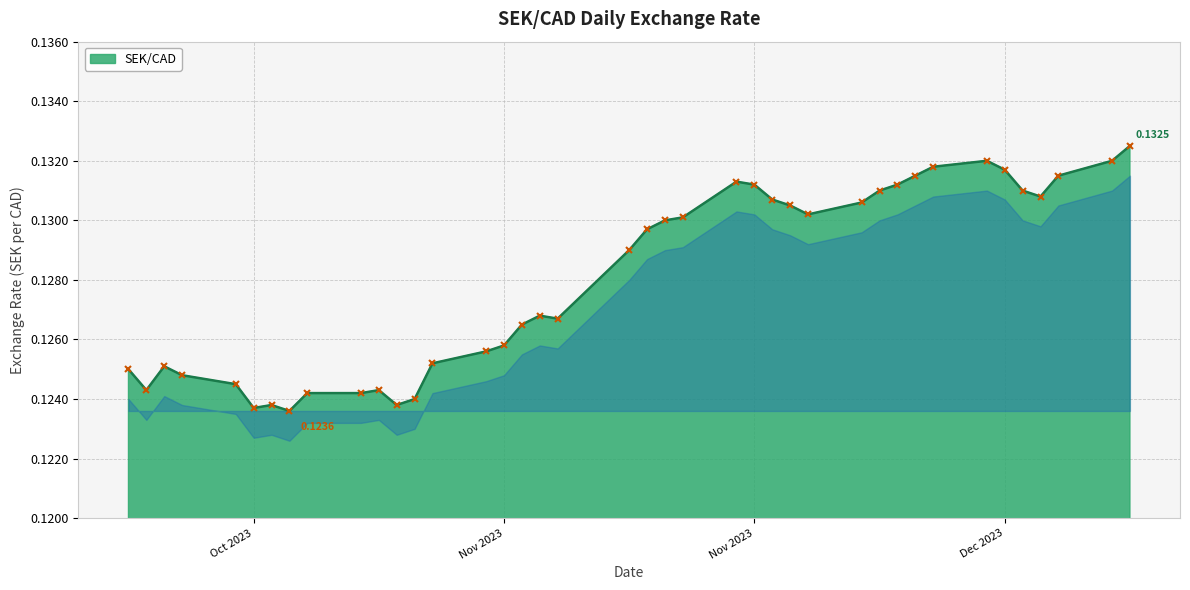

How many lines are shown in the chart?

1